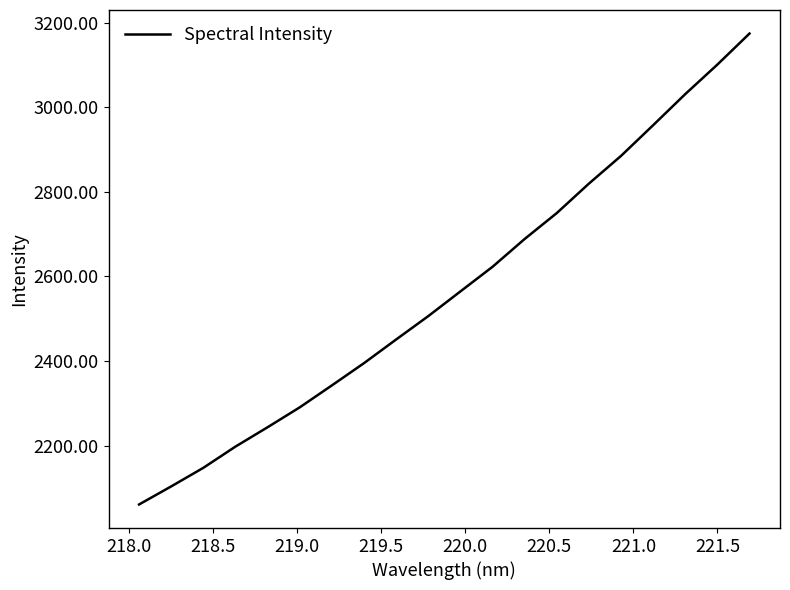

What is the maximum value shown in the chart?

3174.1